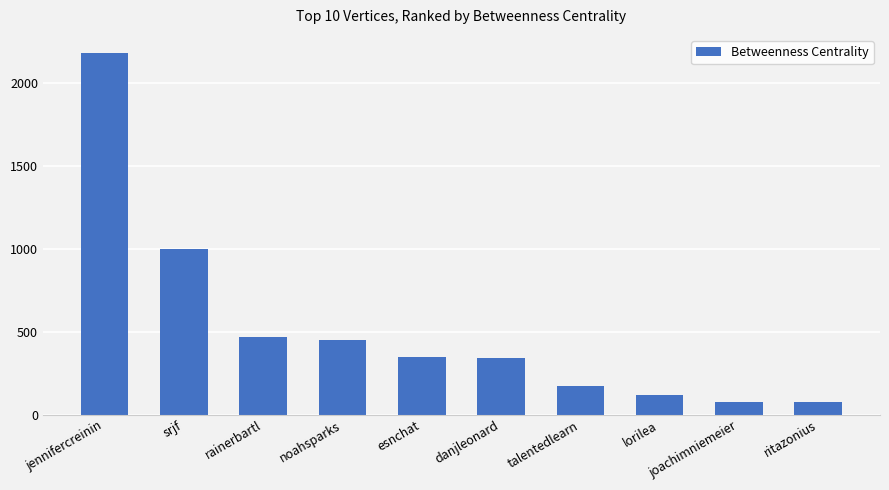

What is the sum of all values?

5235.0